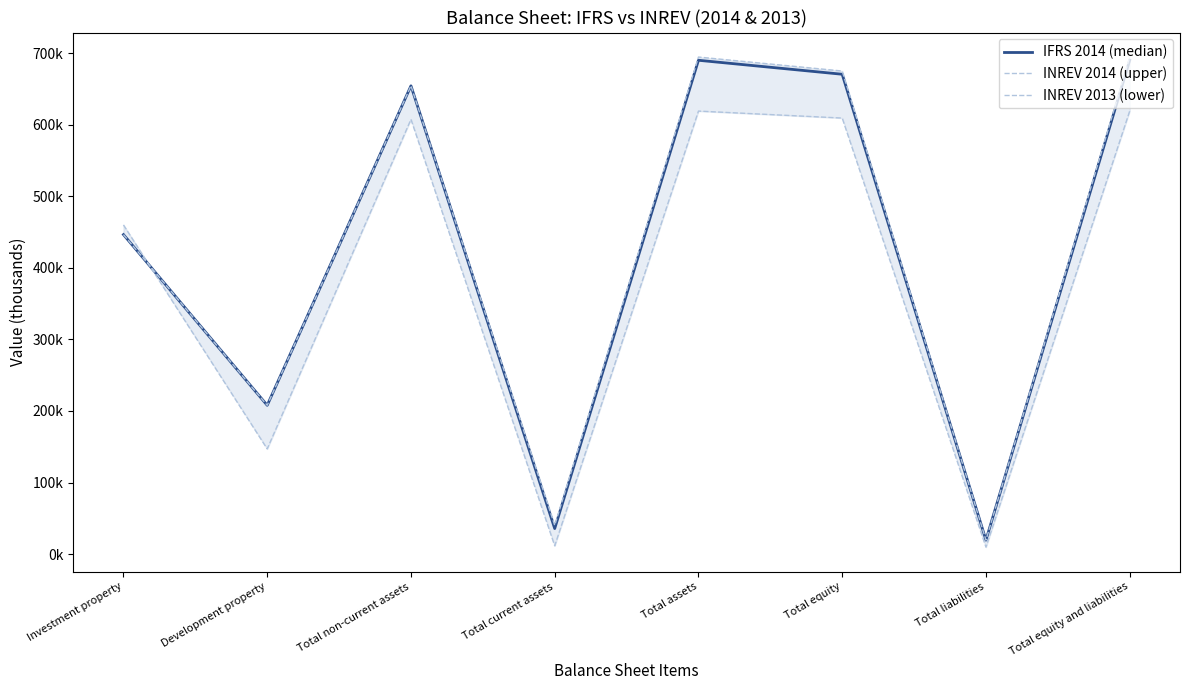

What are all the series names shown in the legend?

IFRS 2014 (median), INREV 2014 (upper), INREV 2013 (lower)